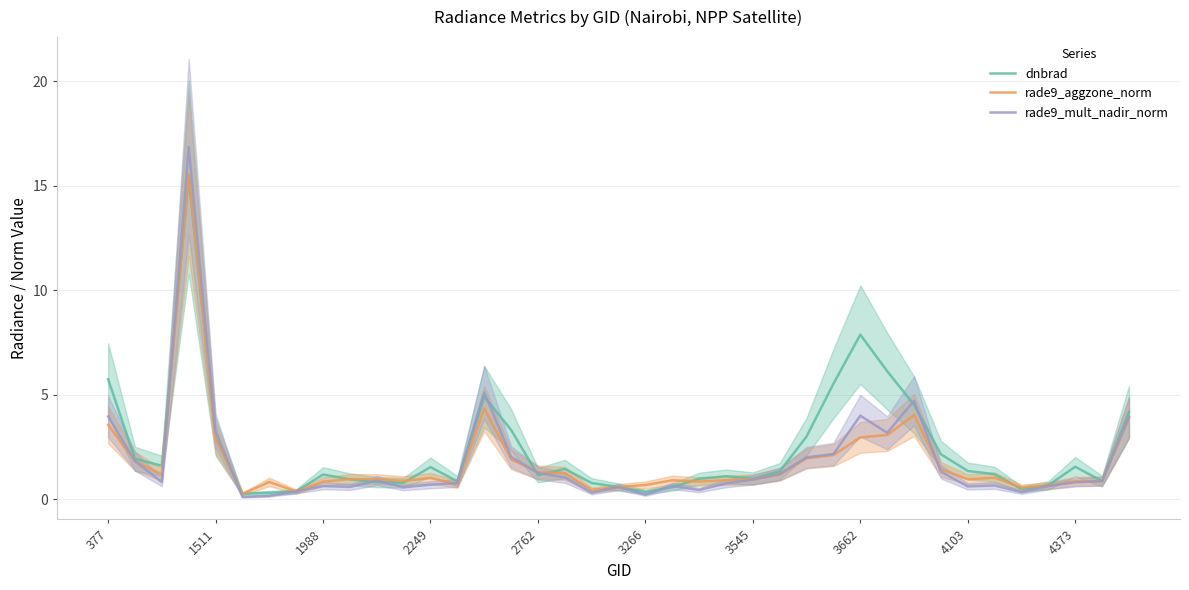

What is the minimum value shown in the chart?

0.1